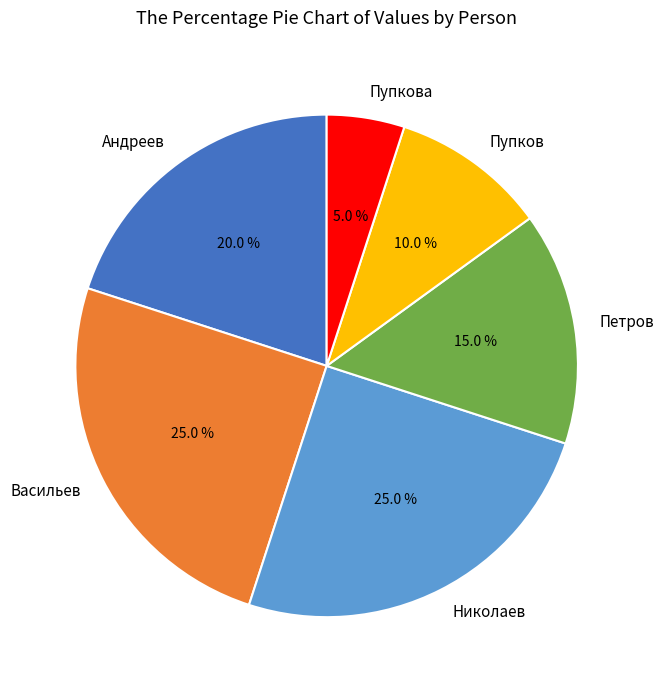

To the nearest percent, what portion does Пупкова represent?

5%